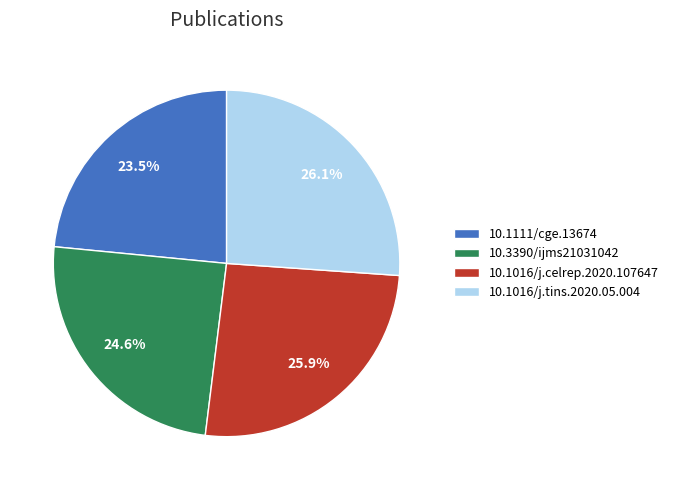

What percentage is the 10.3390/ijms21031042 slice, to the nearest percent?

25%